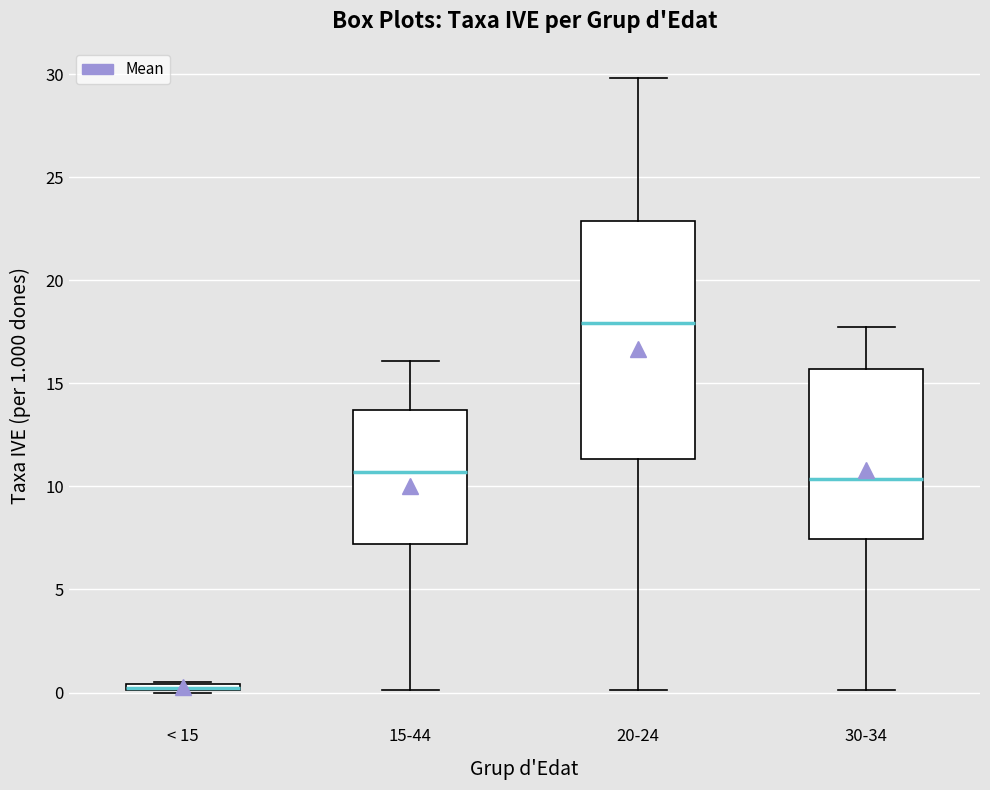

Where does the upper whisker of the box for 20-24 end on the y-axis? The values are not printed on the chart, so give them approximately, as read against the axis.

30.0